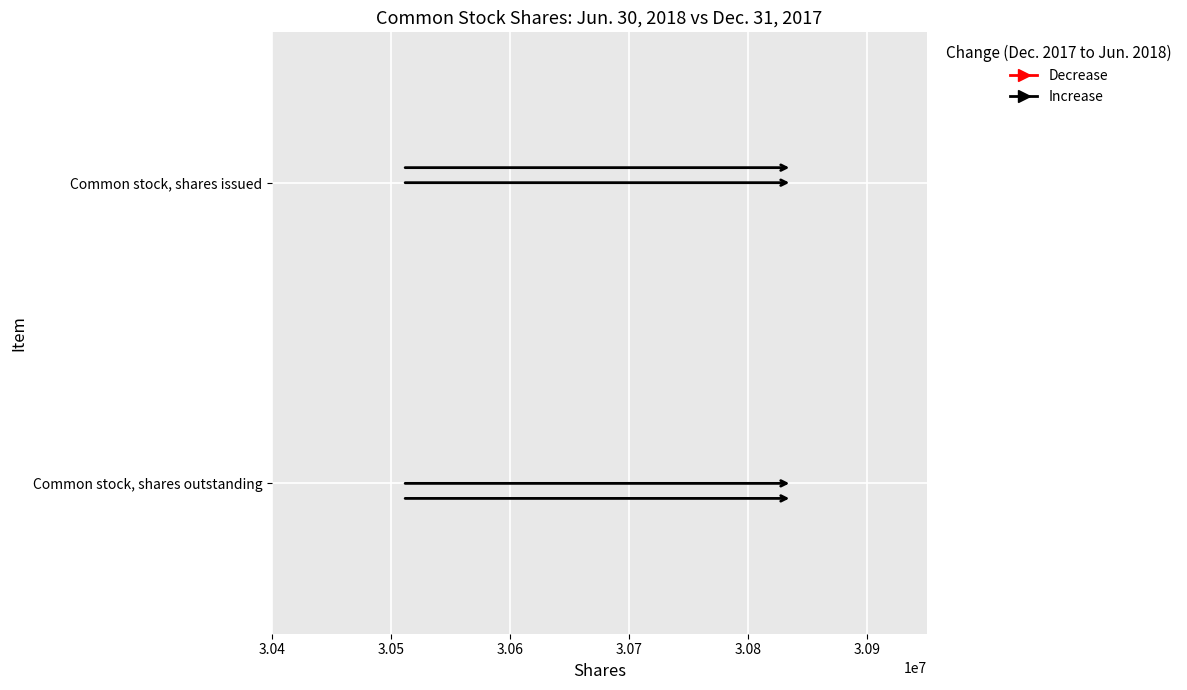

What is the label of the 1st bar from the left?

Common stock, shares issued